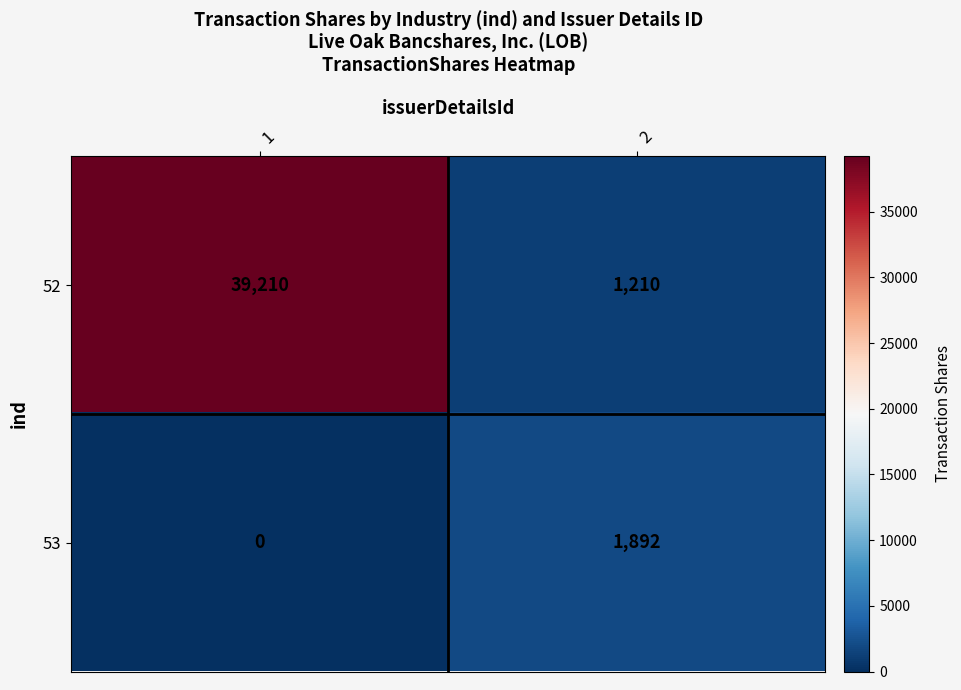

At 1, list the series in order from smallest to largest.

53, 52